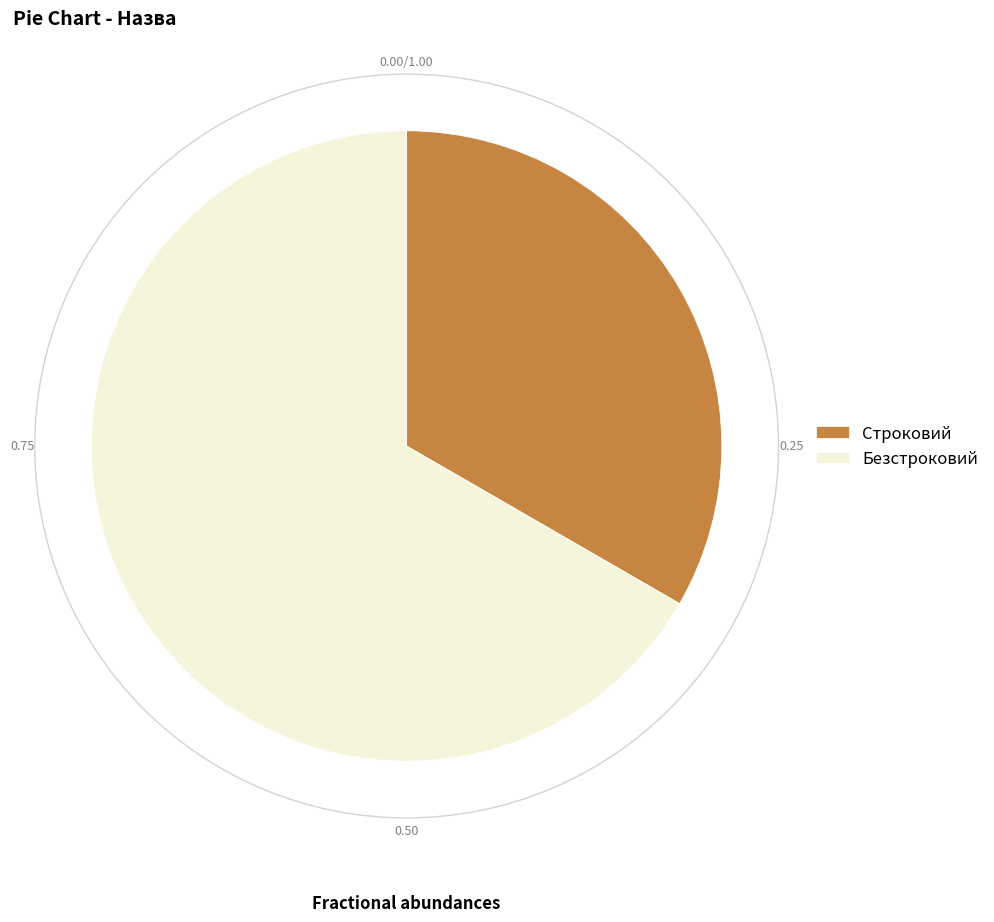

The Безстроковий slice represents 67% of the pie. True or false?

True